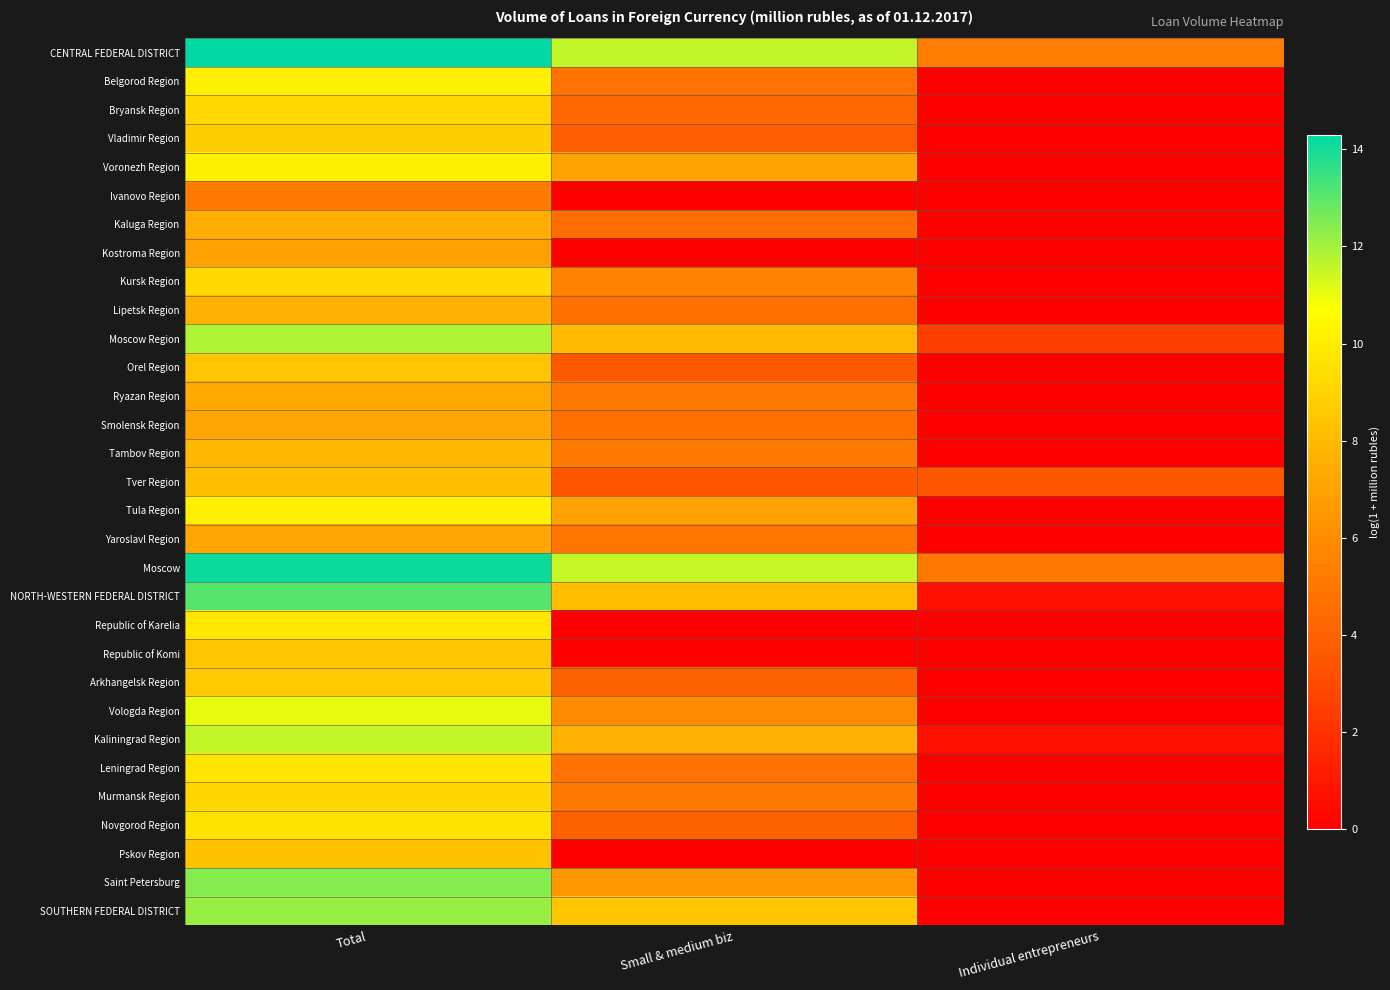

At how many categories does at least one series exceed 3?

3